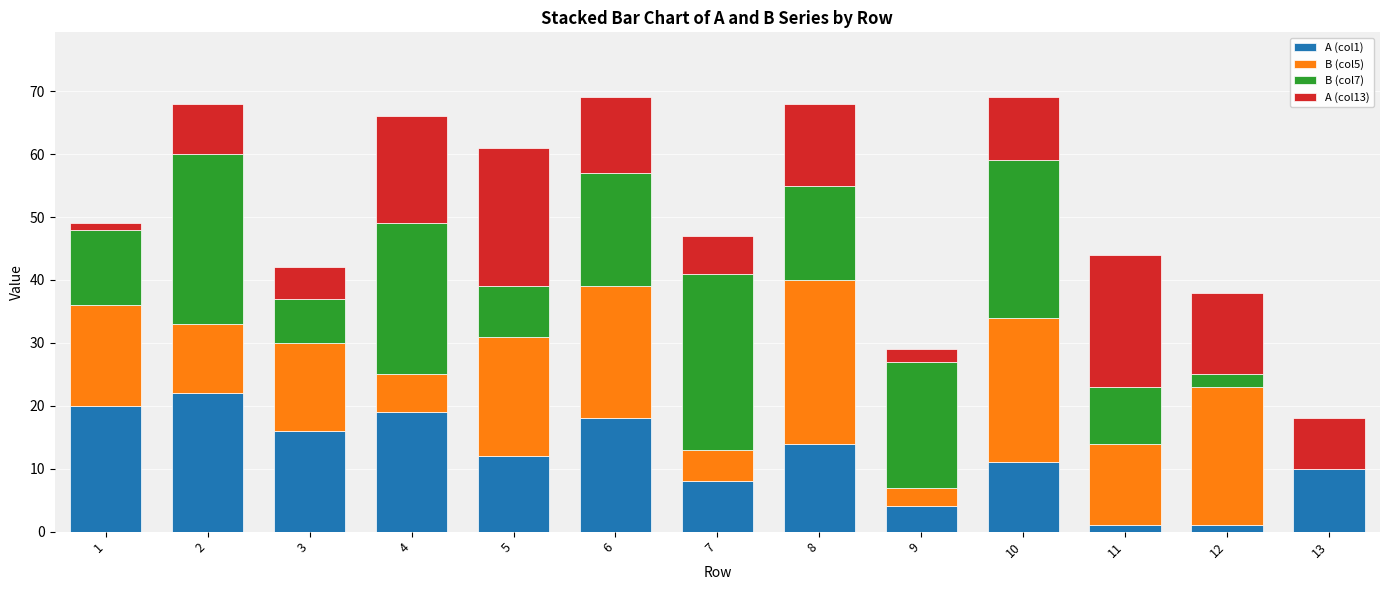

Is it true that A (col1) equals 8 at 7?

True